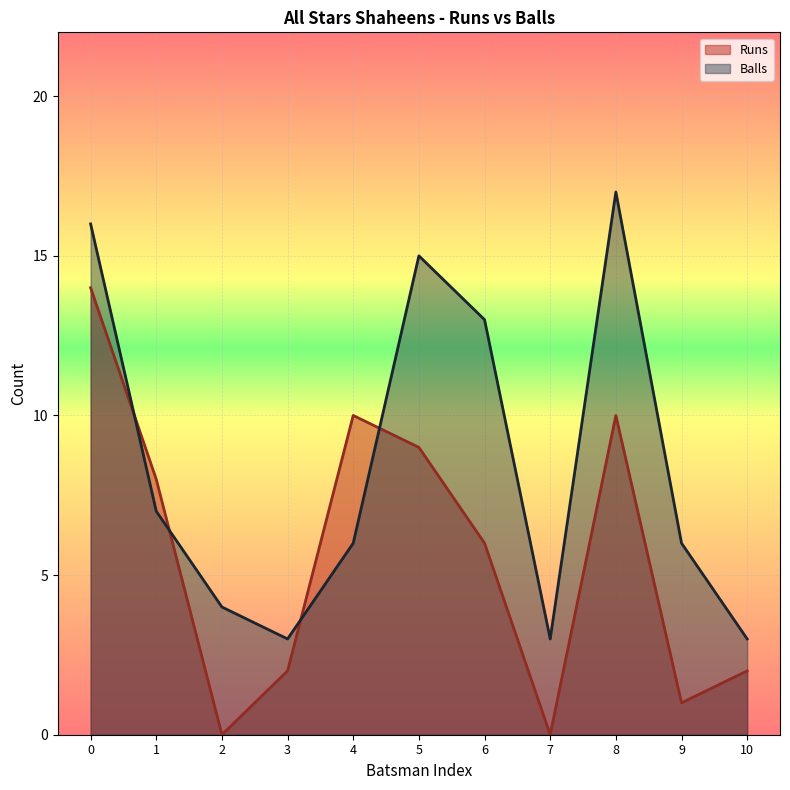

Is the value of Balls at 7 greater than the value of Runs at 9?

Yes